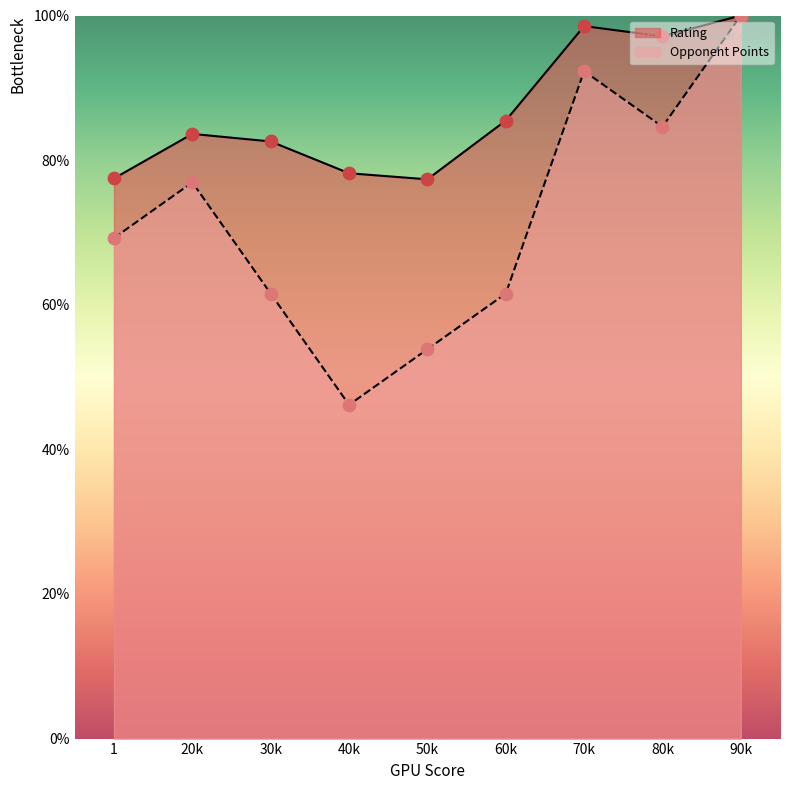

What is the total value across all series at 50k?

131.2